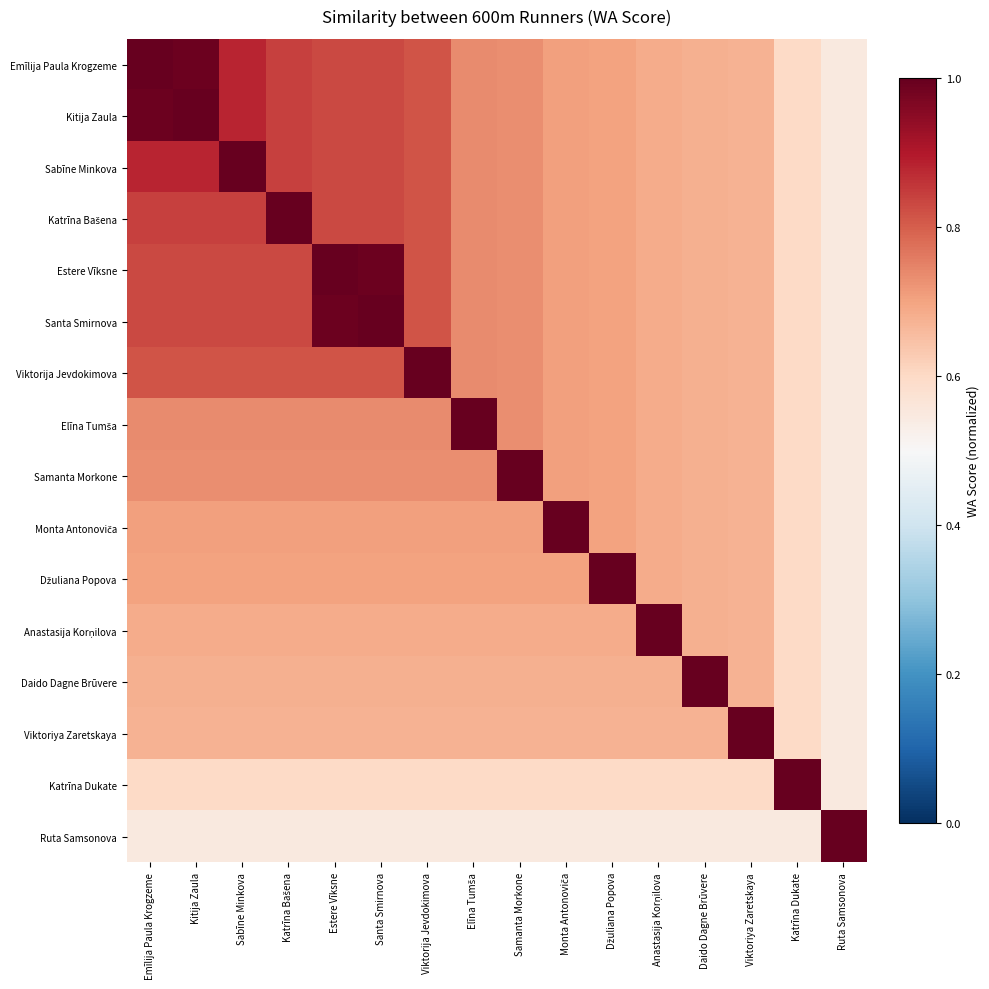

Rank the series by their maximum value, from lowest to highest.

Emīlija Paula Krogzeme, Kitija Zaula, Sabīne Minkova, Katrīna Bašena, Estere Vīksne, Santa Smirnova, Viktorija Jevdokimova, Elīna Tumša, Samanta Morkone, Monta Antonoviča, Džuliana Popova, Anastasija Korņilova, Daido Dagne Brūvere, Viktoriya Zaretskaya, Katrīna Dukate, Ruta Samsonova